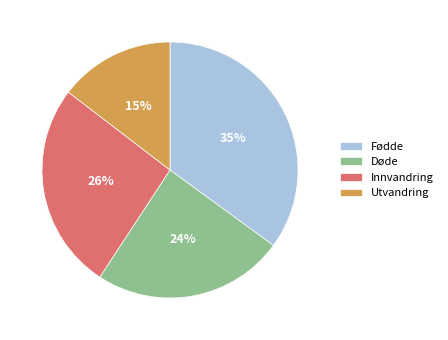

To the nearest percent, what is the difference between the Døde and Fødde slice percentages?

11%